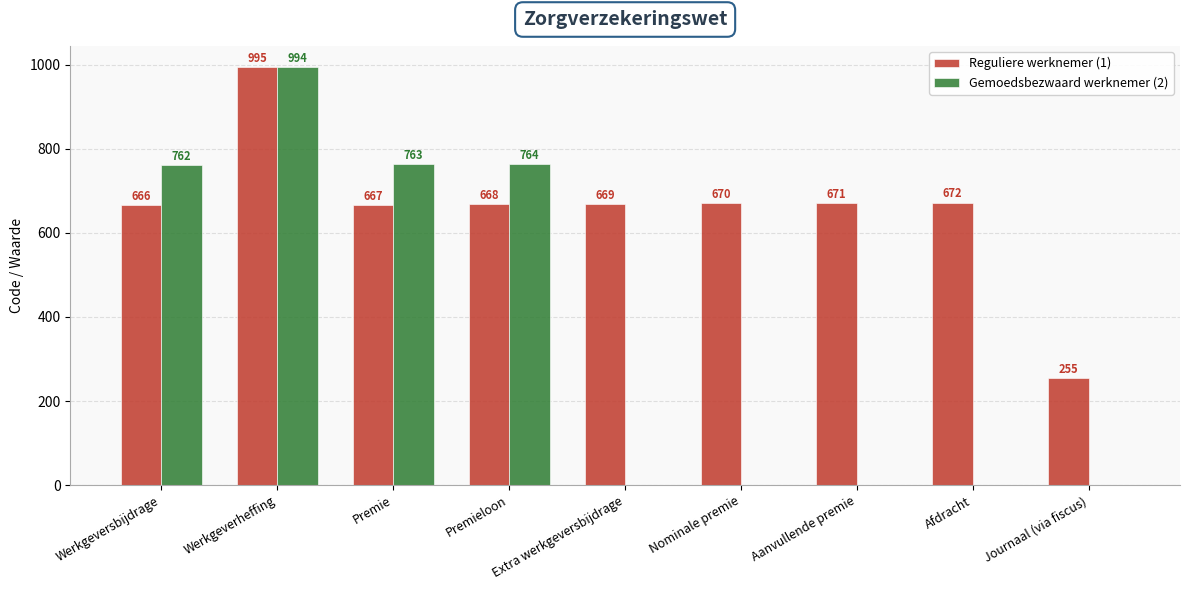

What is the total value across all series at Extra werkgeversbijdrage?

669